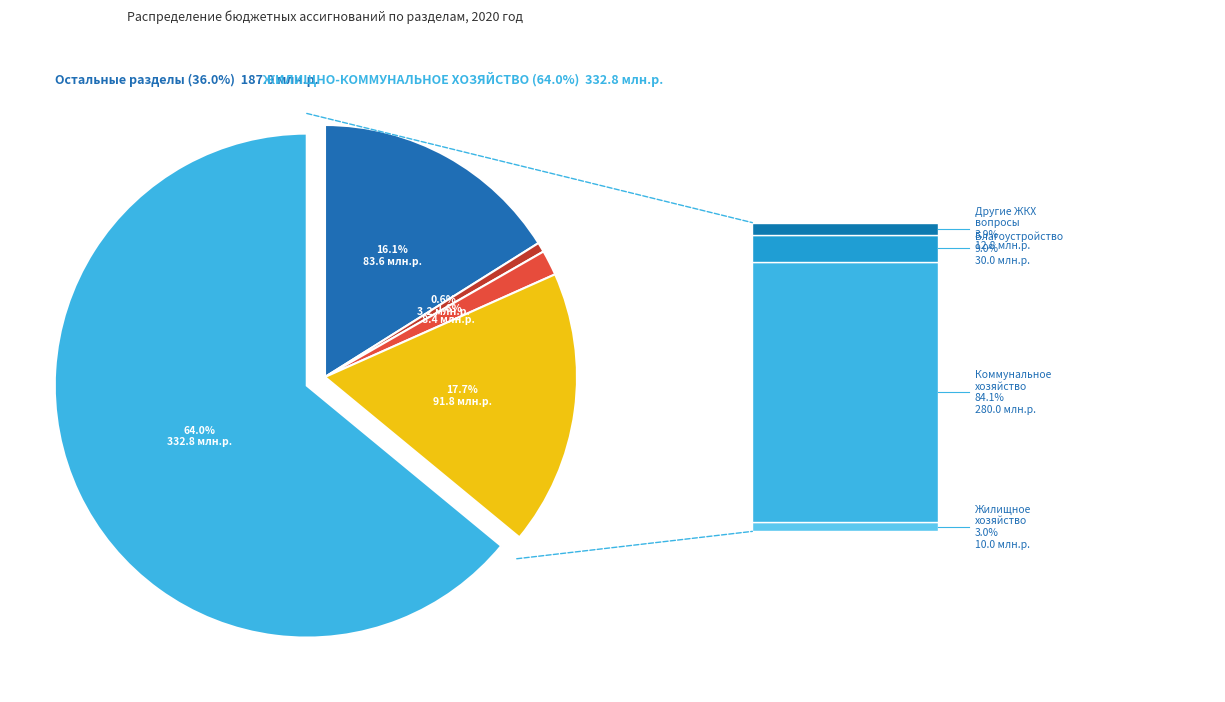

What percentage is the НАЦИОНАЛЬНАЯ ЭКОНОМИКА slice, to the nearest percent?

18%